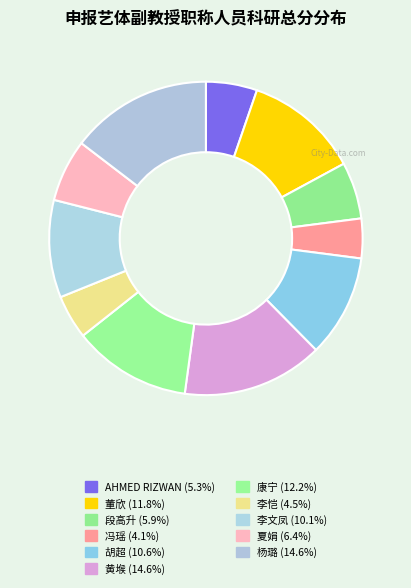

What is the smallest slice in the pie chart?

冯瑶